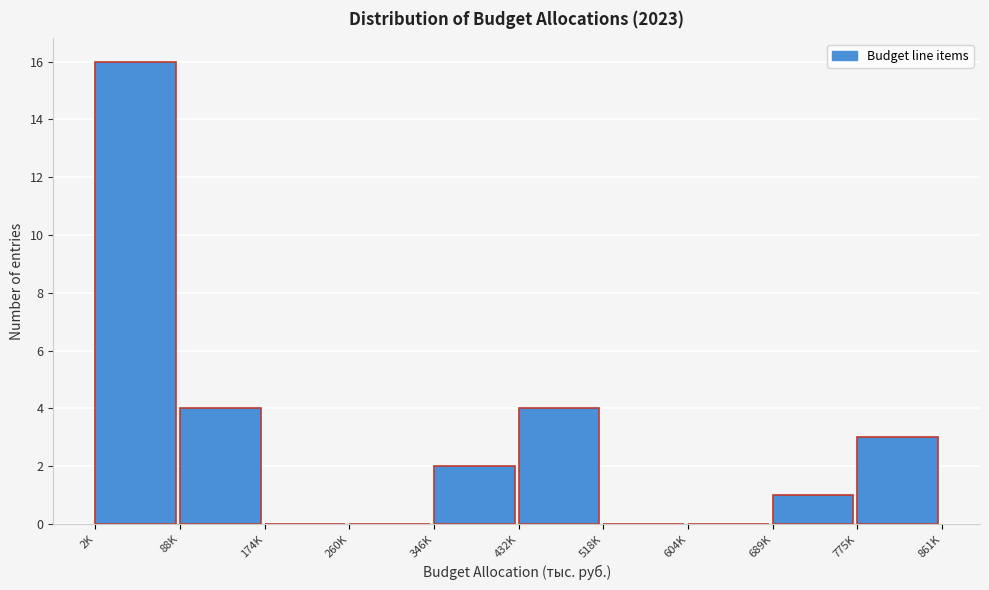

Reading left to right, what are all the values shown in this chart?

2K=16	88K=4	174K=0	260K=0	346K=2	432K=4	518K=0	604K=0	689K=1	775K=3